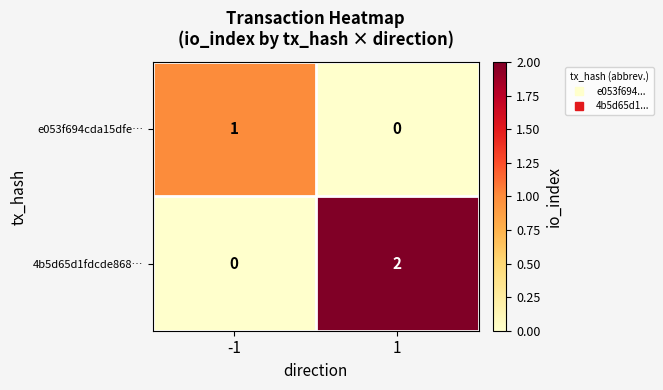

Rank the series by their average value, from highest to lowest.

4b5d65d1fdcde868…, e053f694cda15dfe…